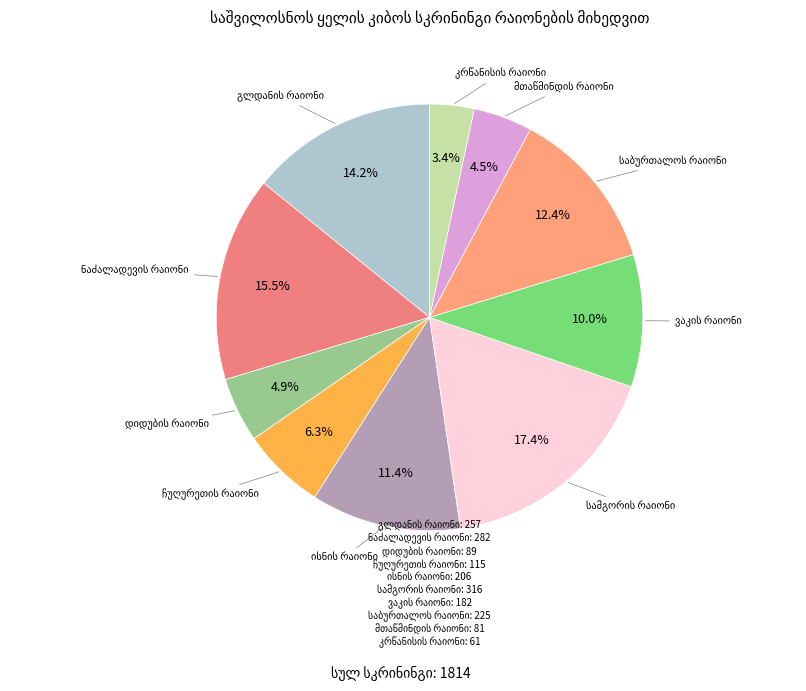

To the nearest percent, what is the difference between the დიდუბის რაიონი and კრწანისის რაიონი slice percentages?

2%